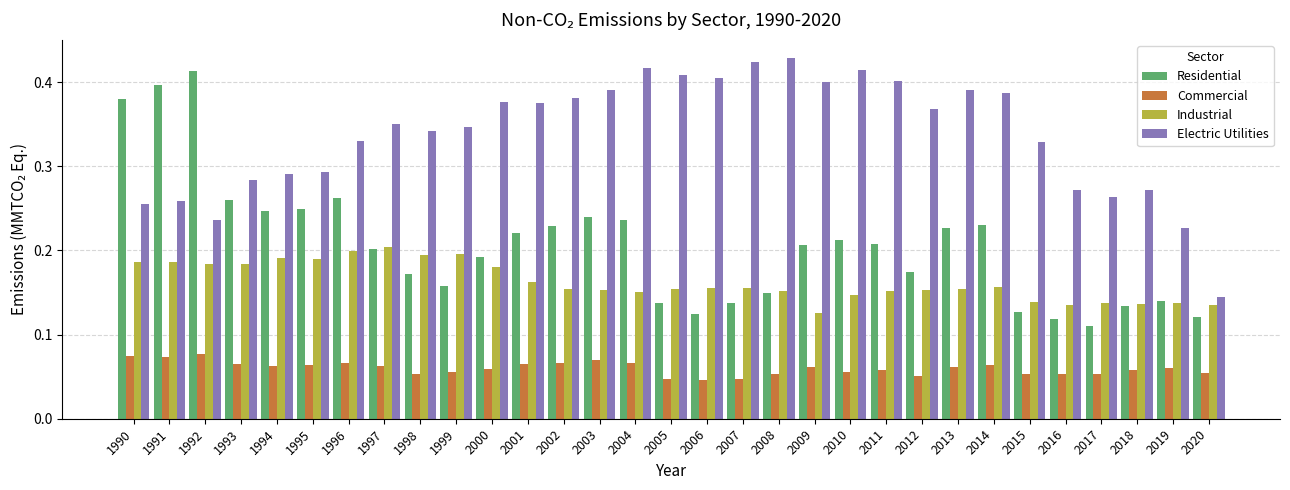

True or false: Industrial has a value of 0.2 at 1993.

True